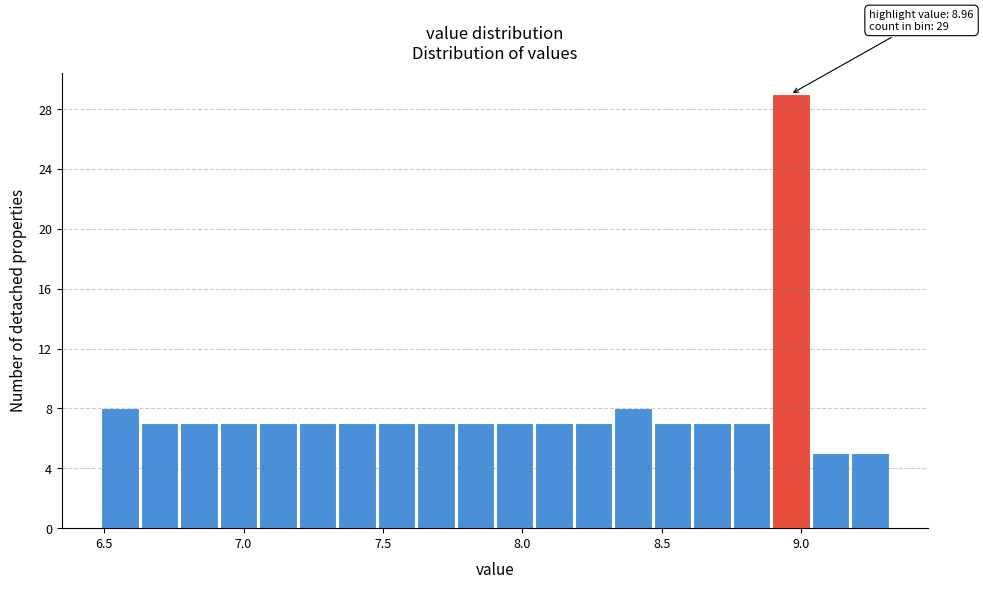

Read against the x-axis, roughly where is the centre of the tallest bar?

8.95